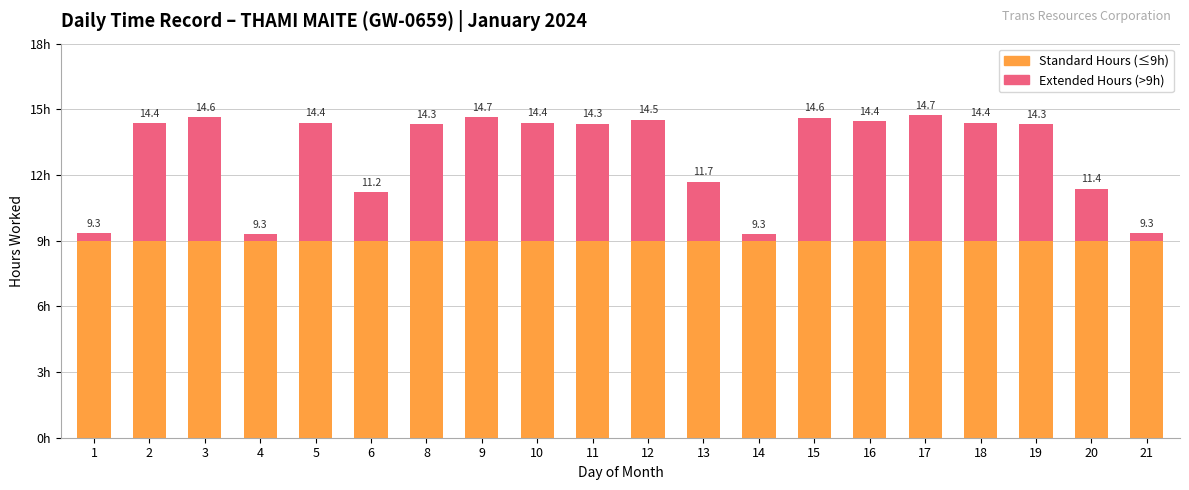

Are the bars horizontal?

No